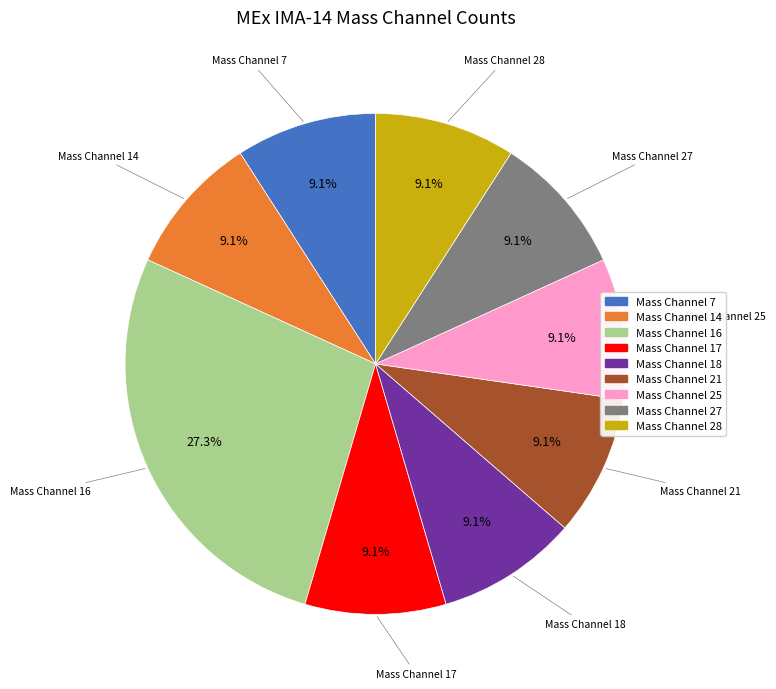

Is there any slice that represents more than half of the pie?

No